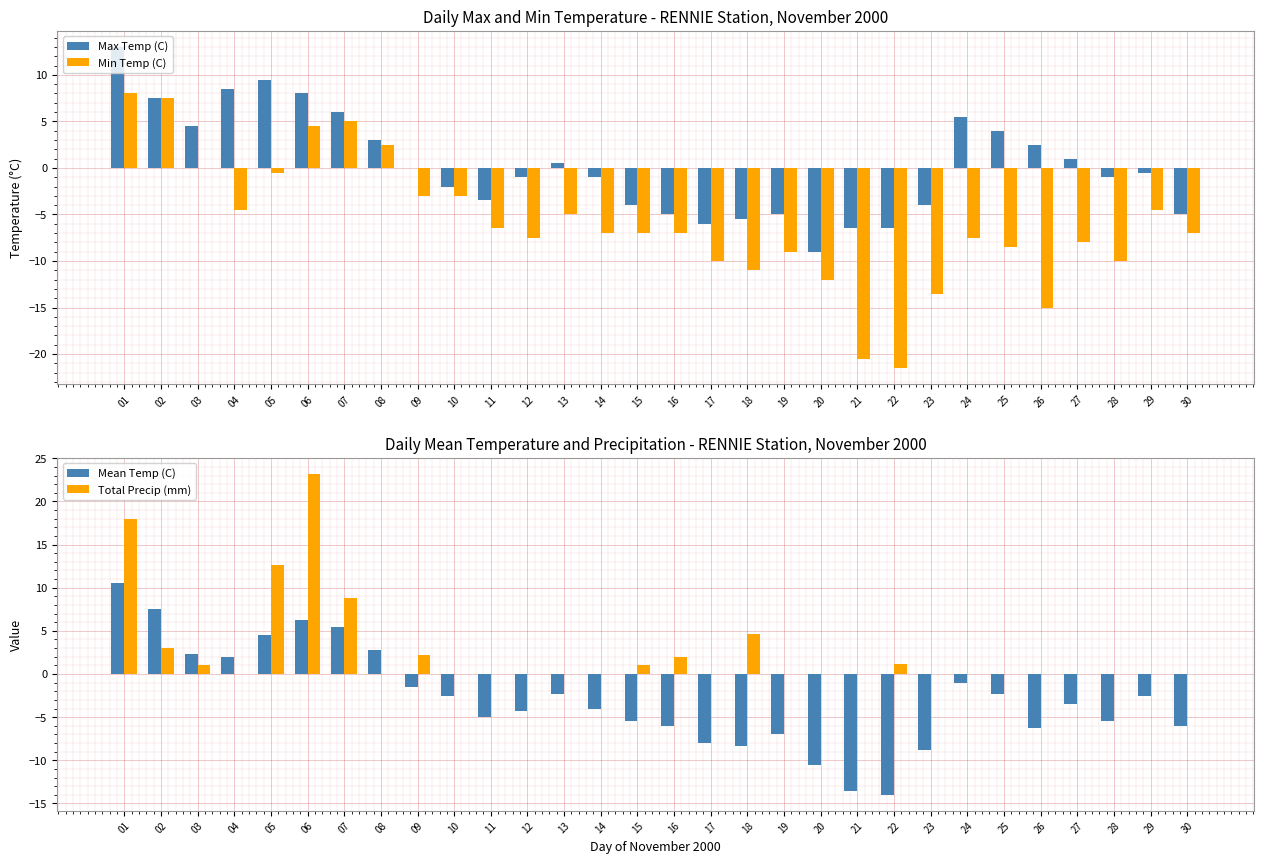

The value of Mean Temp (C) at 07 is 5.5. True or false?

True